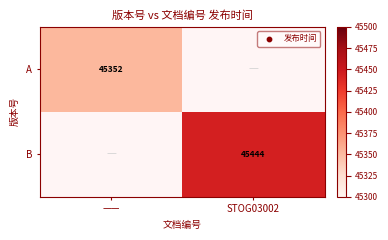

The B series shows 74959 at STOG03002. True or false?

False